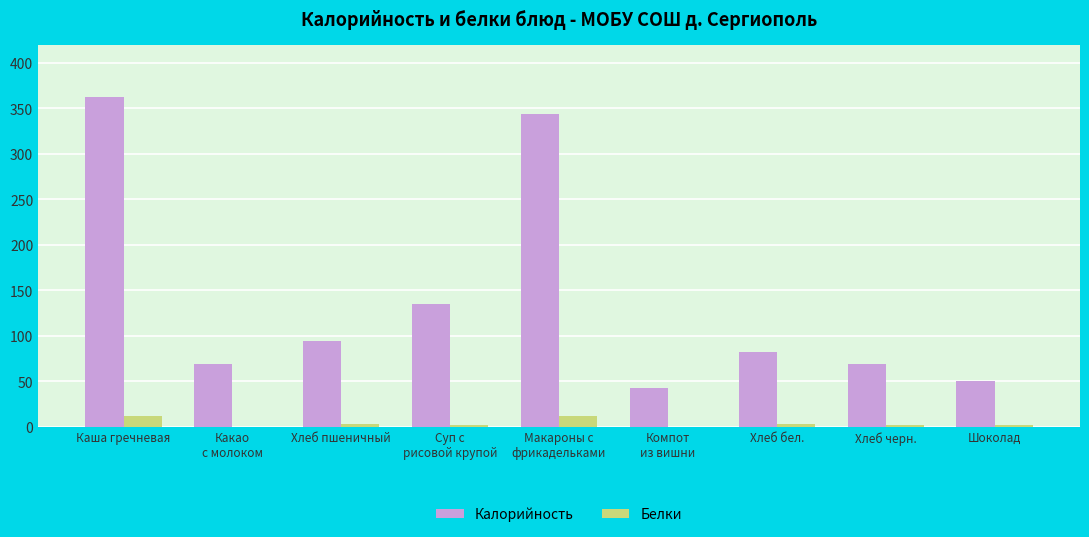

What are all the series names shown in the legend?

Калорийность, Белки